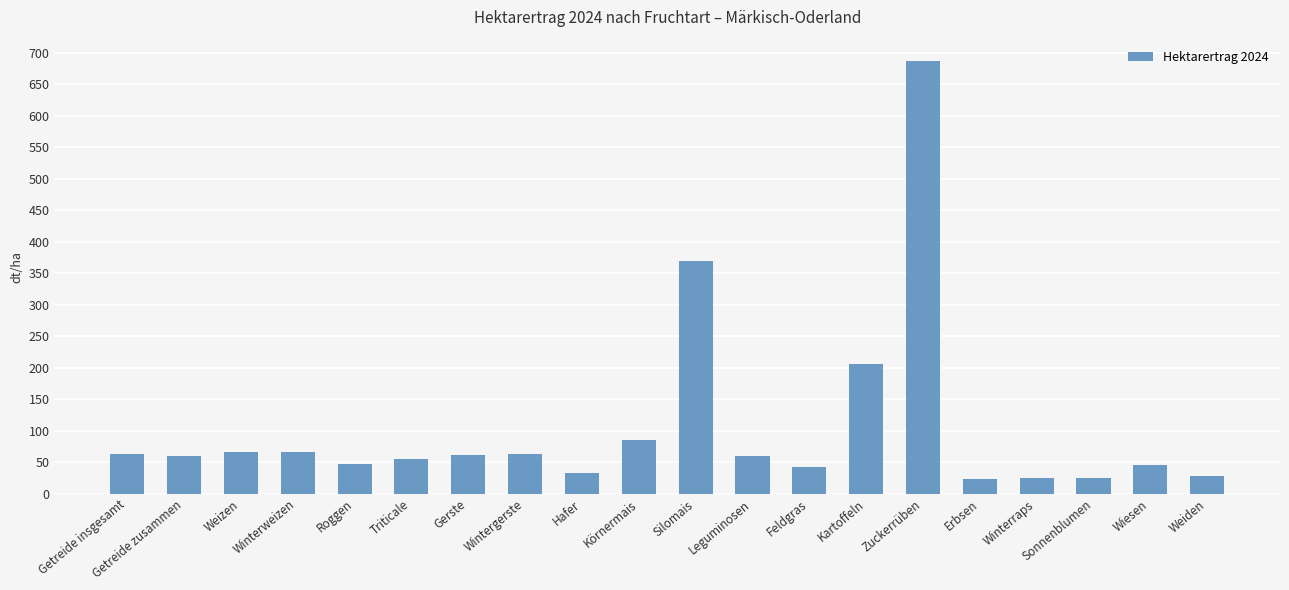

True or false: the data shows 89.9 at Triticale.

False